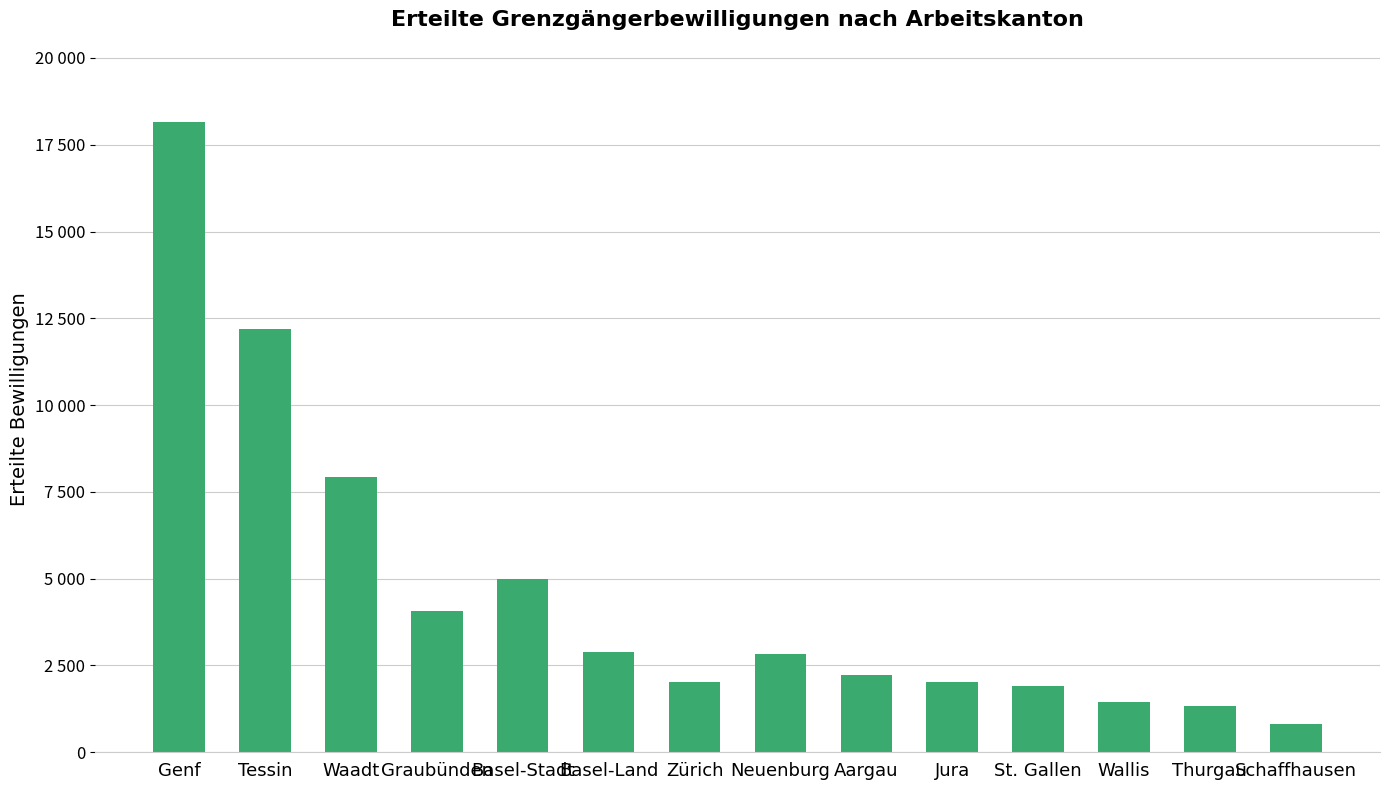

Reading left to right, what are all the values shown in this chart?

18144	12180	7934	4074	5002	2890	2031	2839	2233	2023	1916	1438	1346	820